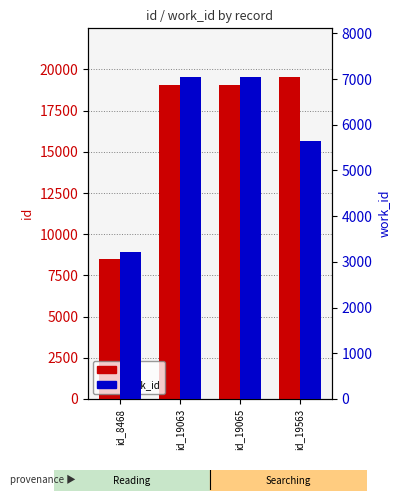

Where is id nearest to the value 14015?

id_19063